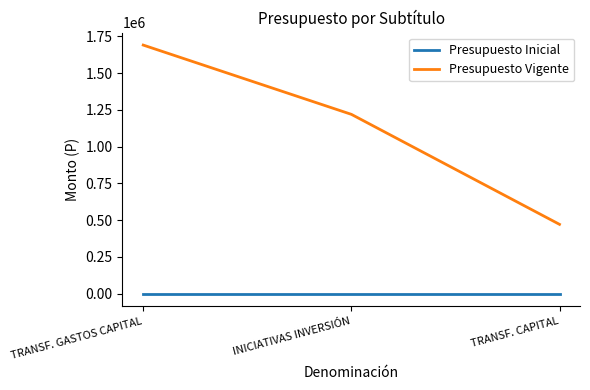

Between TRANSF. GASTOS CAPITAL and TRANSF. CAPITAL, which series saw the biggest shift?

Presupuesto Vigente